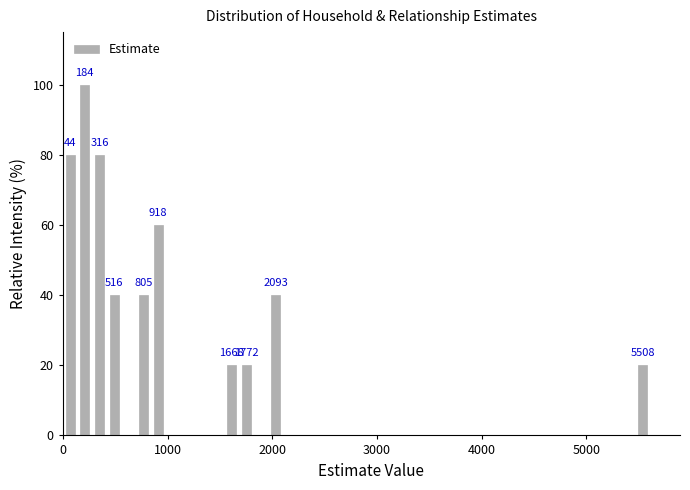

Read against the x-axis, roughly where is the centre of the tallest bar?

200